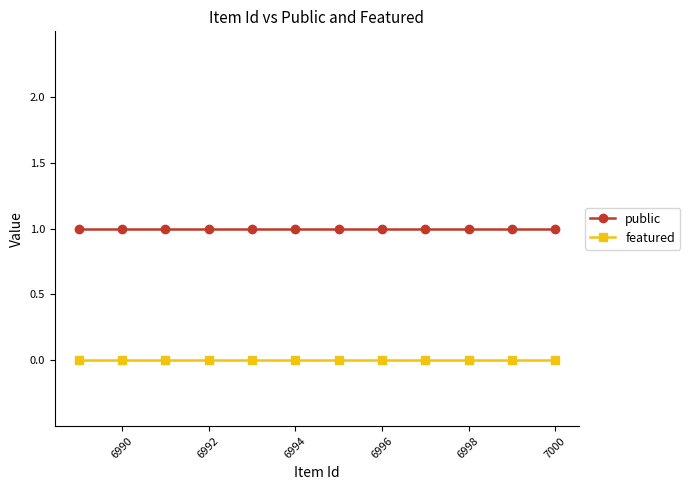

The public series shows 1 at 6996. True or false?

True